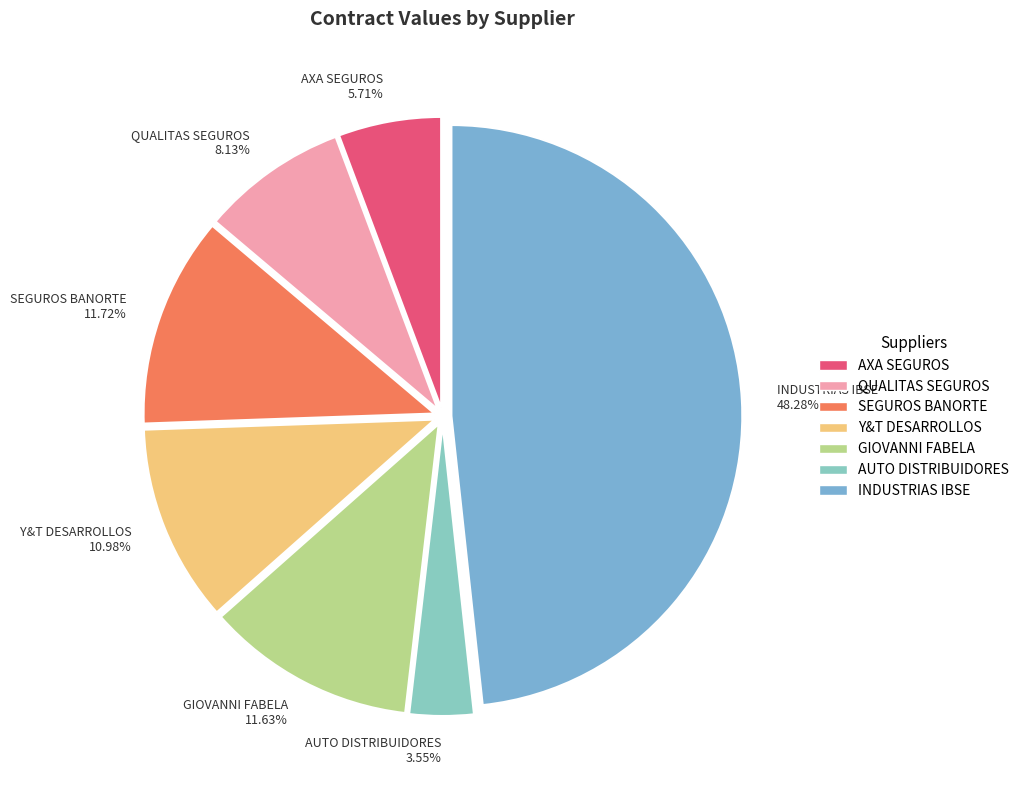

What is the smallest slice in the pie chart?

AUTO DISTRIBUIDORES